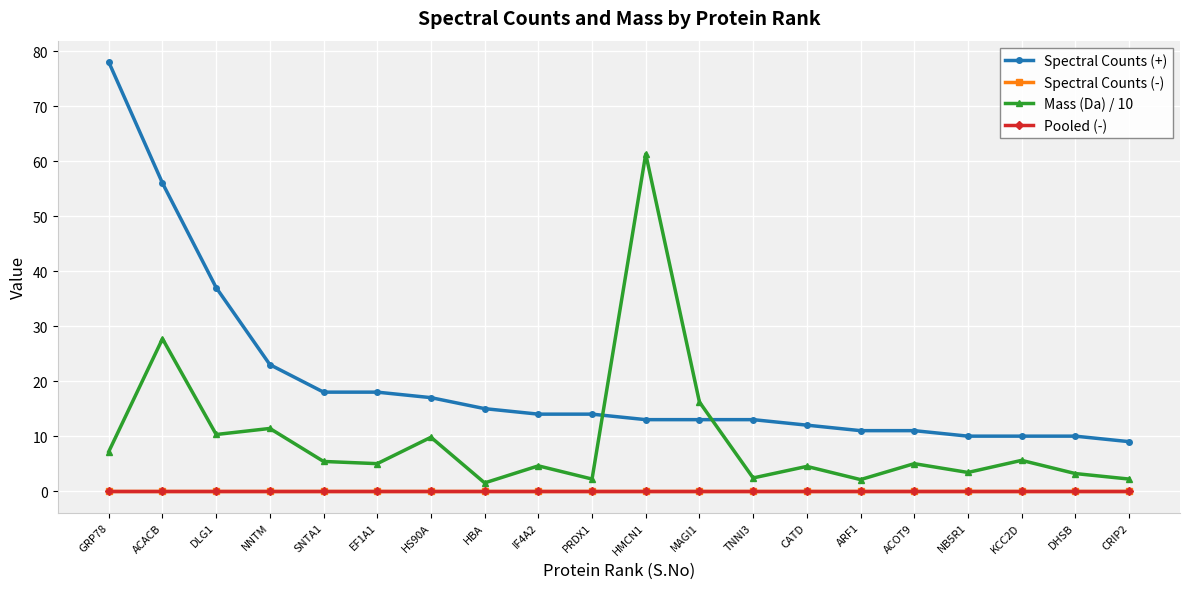

Does the chart have visible grid lines?

Yes